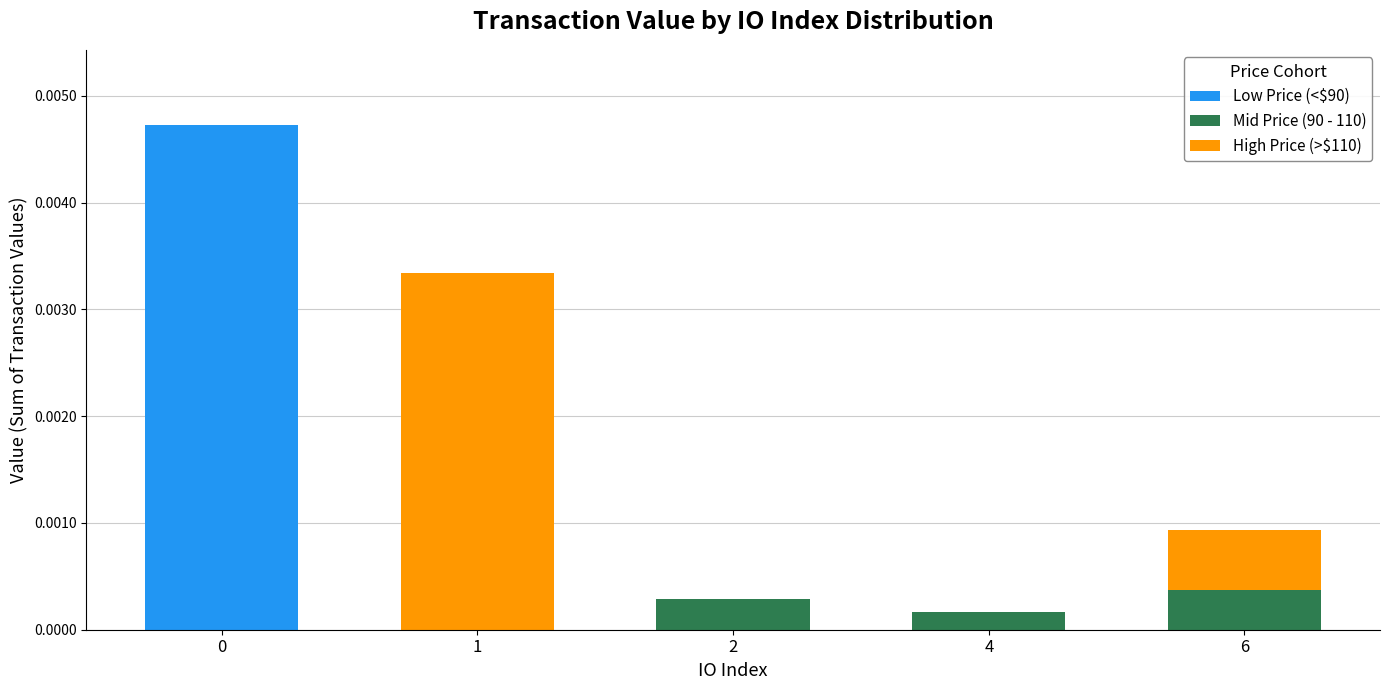

How many categories are shown in the chart?

5